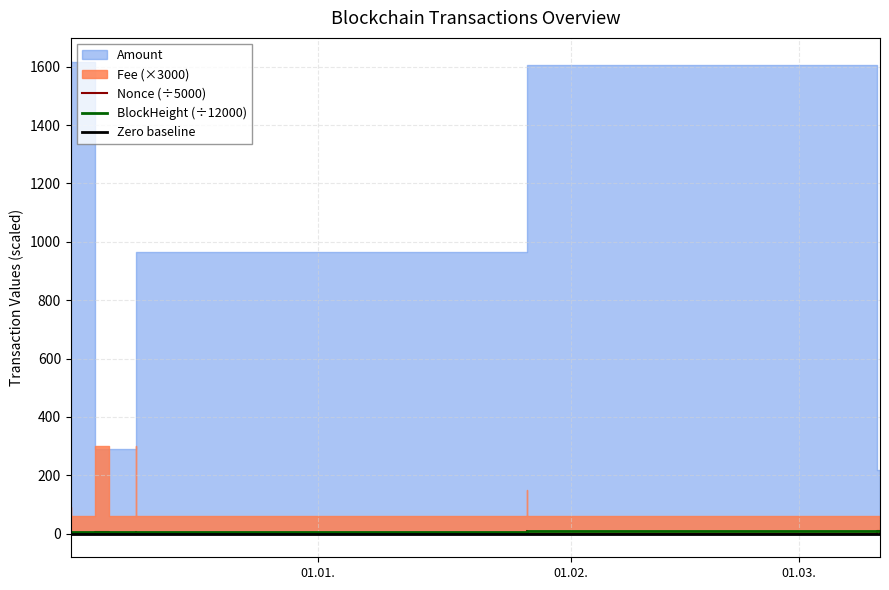

What is the label of the 5th point from the right?

2021-12-09 16:27